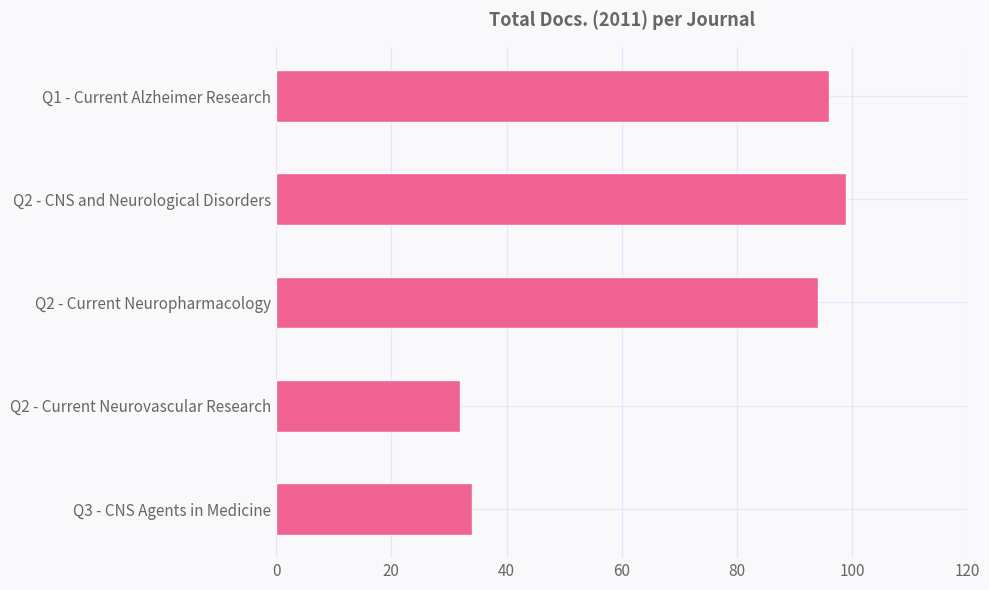

Reading bottom to top, what are all the values shown in this chart?

34	32	94	99	96